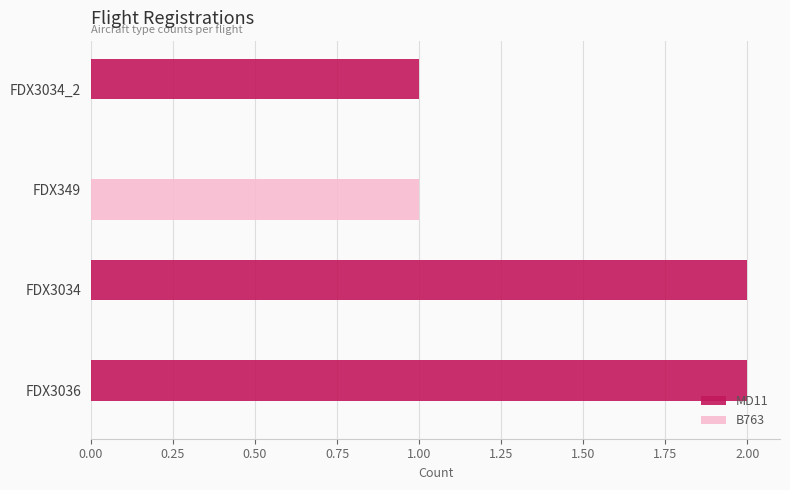

Between FDX3034 and FDX349, which series saw the biggest shift?

MD11